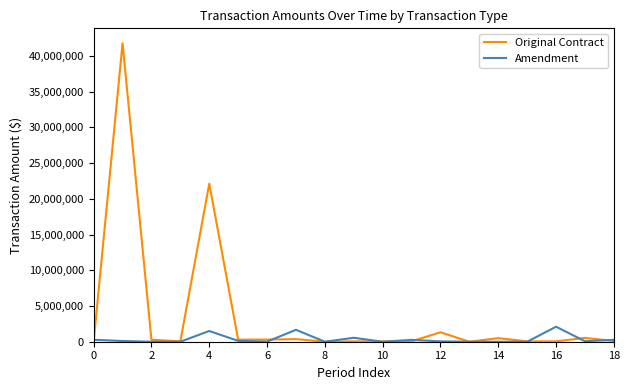

Which series has the largest total across all categories?

Original Contract